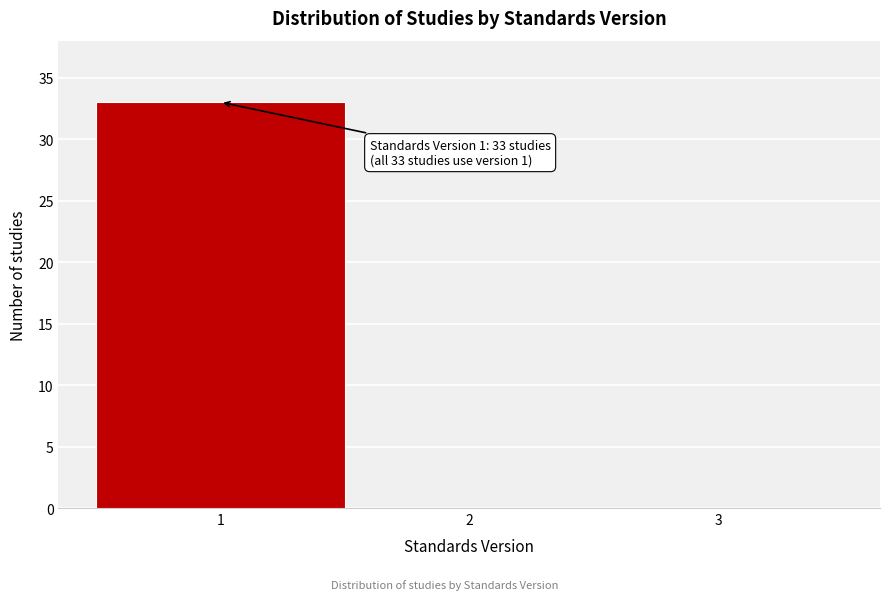

Which range on the x-axis has the tallest bar?

0.5 to 1.5